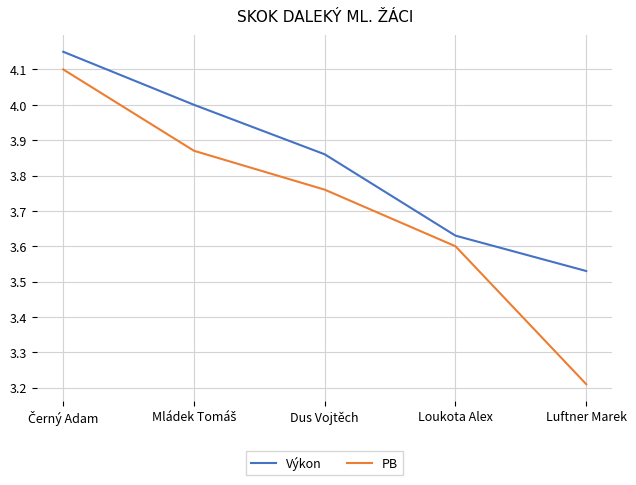

What is the difference between the Výkon values at Dus Vojtěch and Luftner Marek?

0.3